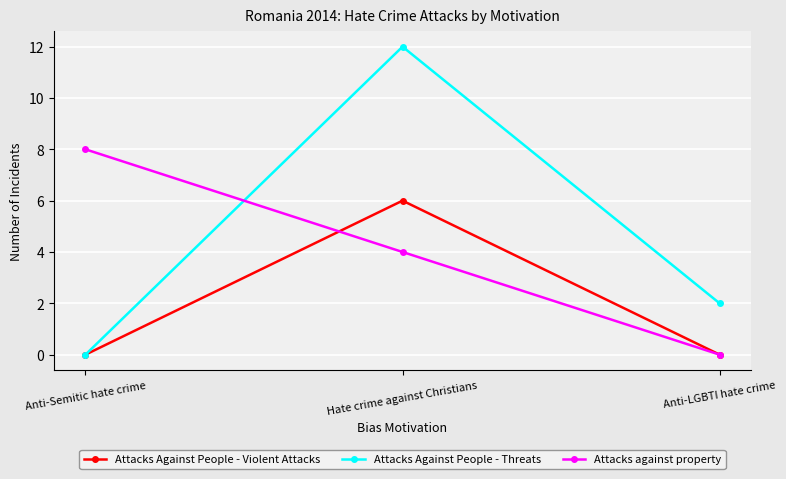

What position from the right is Anti-Semitic hate crime?

3